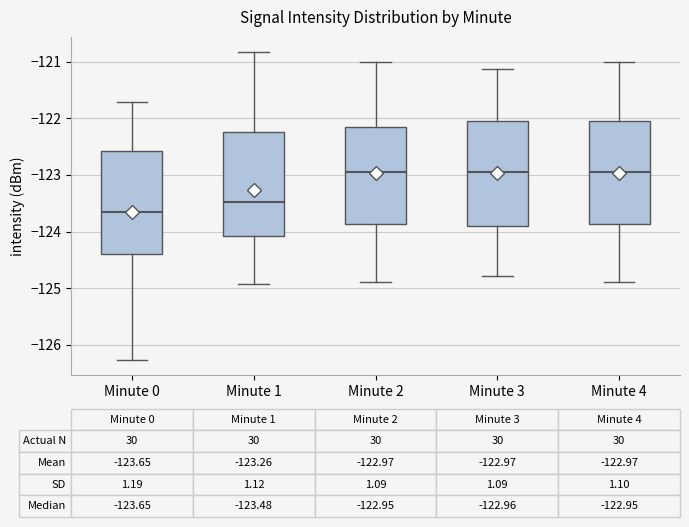

Which box's median line is the lowest?

Minute 0